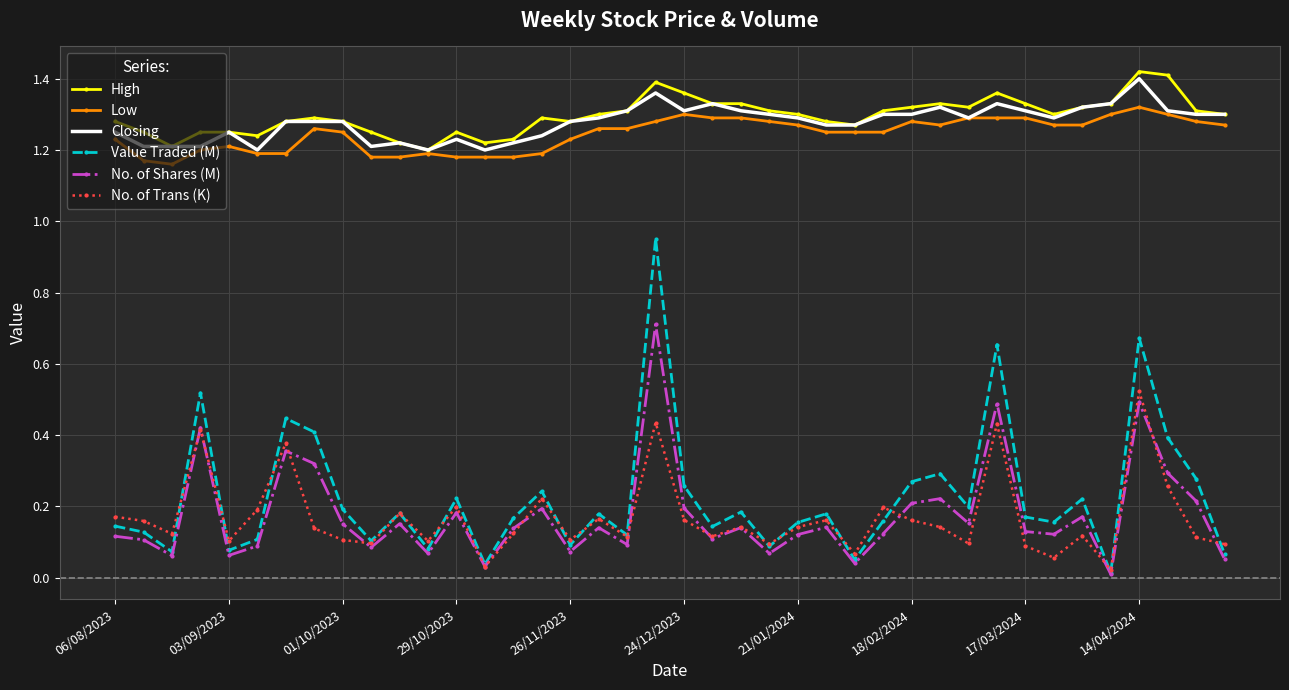

List the series in order of their peak value, highest first.

High, Closing, Low, Value Traded (M), No. of Shares (M), No. of Trans (K)